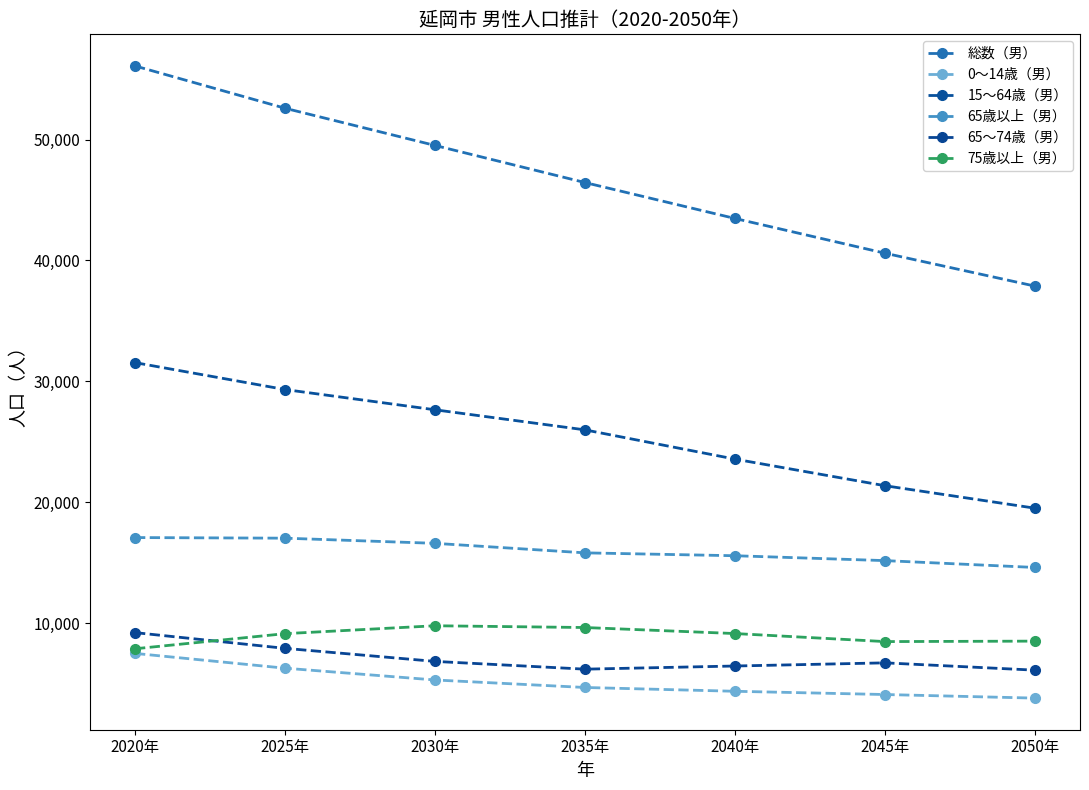

Reading left to right, list all the values displayed in this chart.

総数（男）: 2020年=56100	2025年=52599	2030年=49520	2035年=46449	2040年=43476	2045年=40602	2050年=37878
0～14歳（男）: 2020年=7483	2025年=6260	2030年=5284	2035年=4663	2040年=4349	2045年=4080	2050年=3783
15～64歳（男）: 2020年=31547	2025年=29320	2030年=27644	2035年=25982	2040年=23561	2045年=21360	2050年=19500
65歳以上（男）: 2020年=17070	2025年=17019	2030年=16592	2035年=15804	2040年=15566	2045年=15162	2050年=14595
65～74歳（男）: 2020年=9203	2025年=7902	2030年=6821	2035年=6179	2040年=6440	2045年=6701	2050年=6096
75歳以上（男）: 2020年=7867	2025年=9117	2030年=9771	2035年=9625	2040年=9126	2045年=8461	2050年=8499